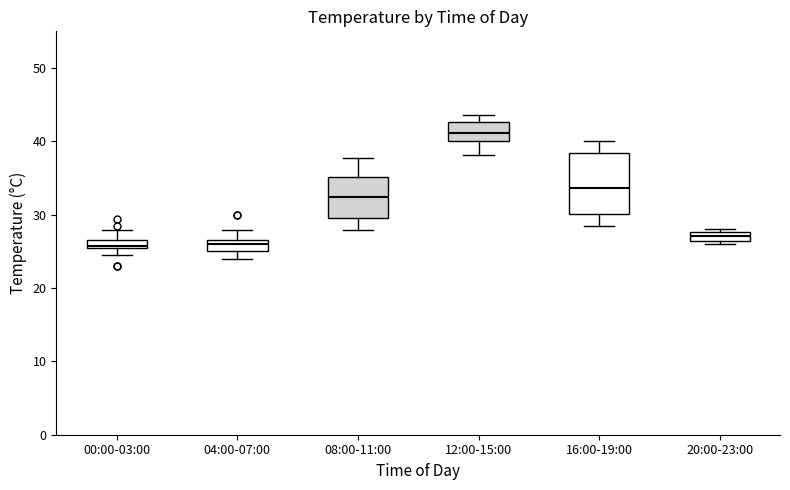

Comparing the boxes themselves (not the whiskers), which one is the tallest?

16:00-19:00